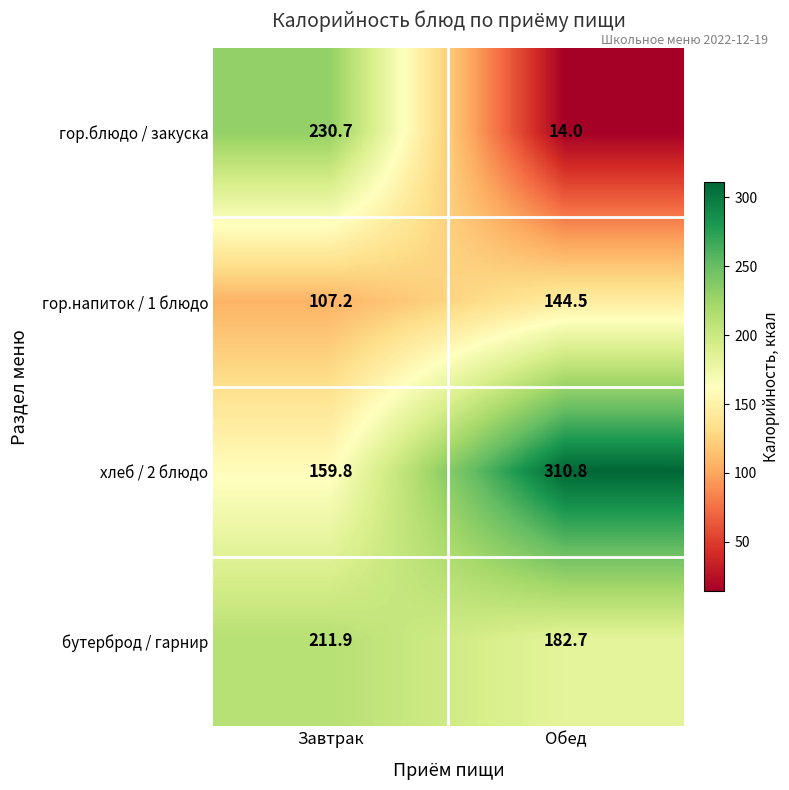

Reading left to right, extract all data points from this chart.

гор.блюдо / закуска: Завтрак=230.7	Обед=14.0
гор.напиток / 1 блюдо: Завтрак=107.2	Обед=144.5
хлеб / 2 блюдо: Завтрак=159.8	Обед=310.8
бутерброд / гарнир: Завтрак=211.9	Обед=182.7